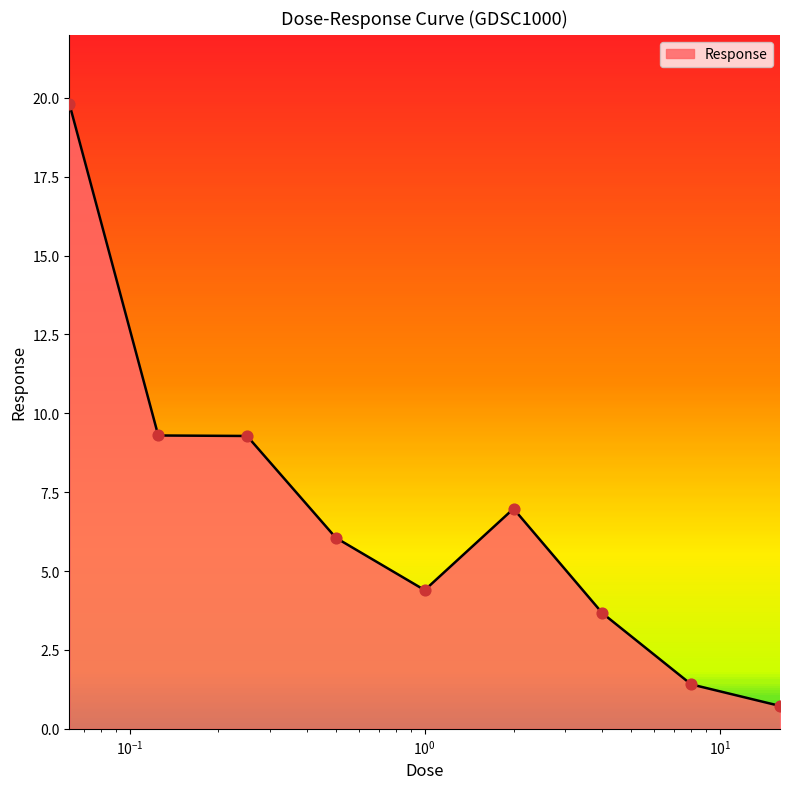

What is the difference between the maximum and minimum values?

19.1